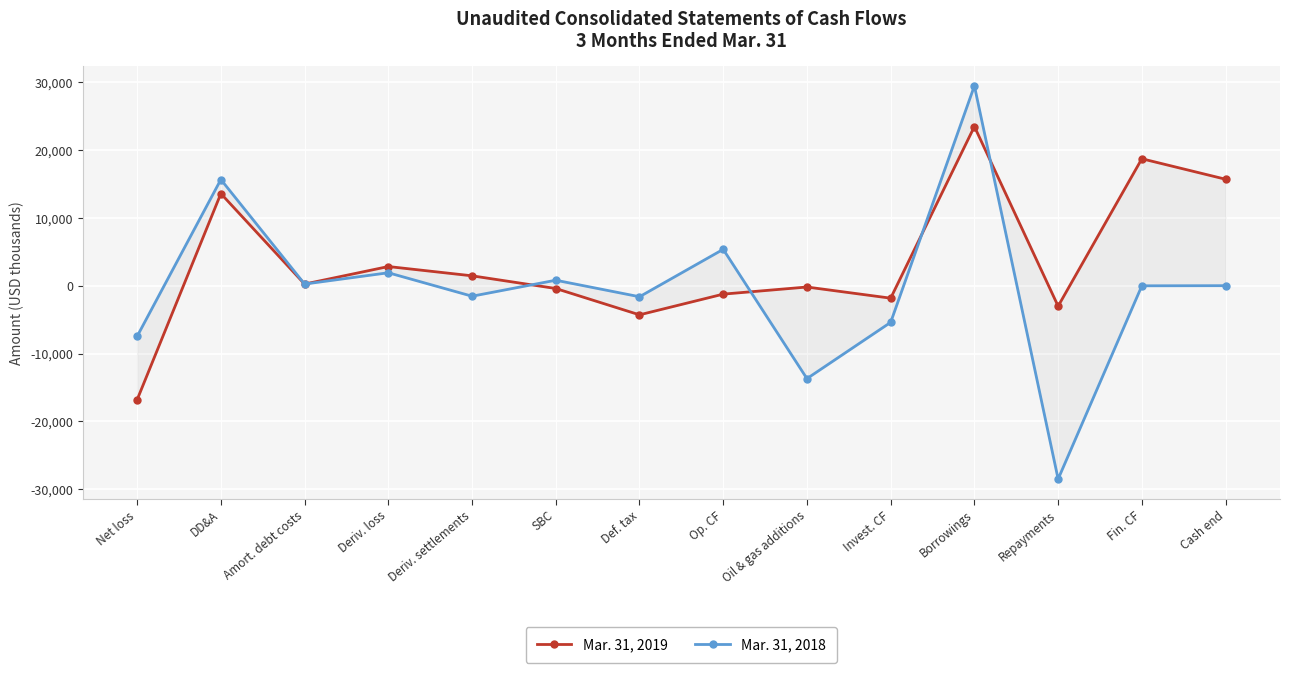

How many interior local peaks does the Mar. 31, 2019 series have?

5